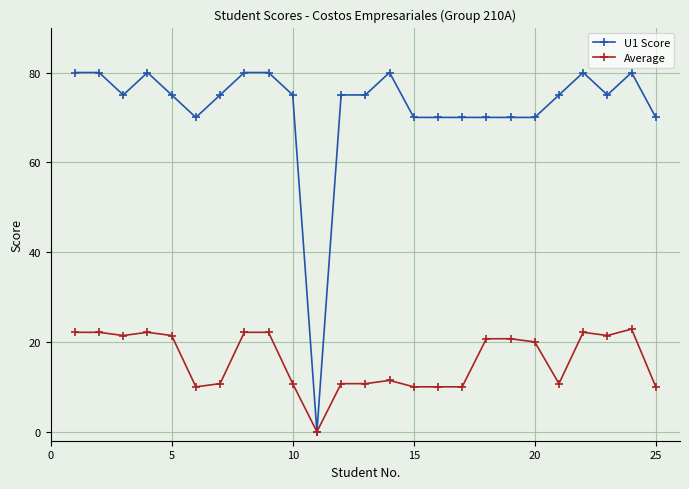

Reading left to right, transcribe all the data shown in this chart.

U1 Score: 80.0	80.0	75.0	80.0	75.0	70.0	75.0	80.0	80.0	75.0	0.0	75.0	75.0	80.0	70.0	70.0	70.0	70.0	70.0	70.0	75.0	80.0	75.0	80.0	70.0
Average: 22.1	22.1	21.4	22.1	21.4	10.0	10.7	22.1	22.1	10.7	0.0	10.7	10.7	11.4	10.0	10.0	10.0	20.7	20.7	20.0	10.7	22.1	21.4	22.9	10.0